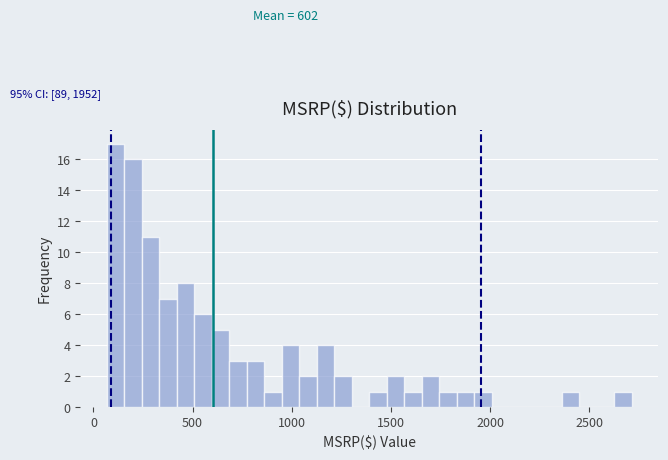

Around what value on the x-axis is the tallest bar? Give the approximate position of its centre, as read against the axis.

100